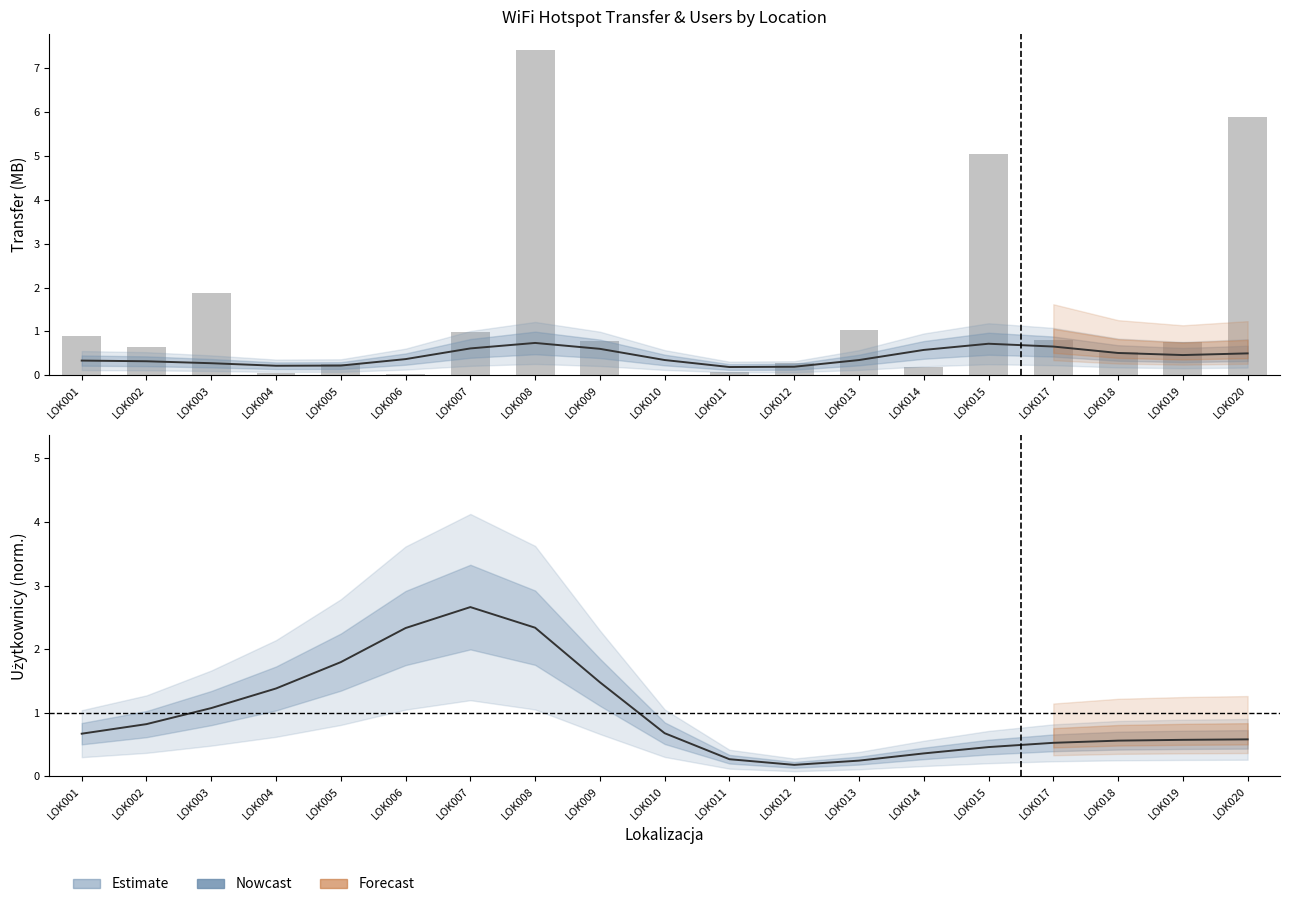

Reading right to left, transcribe all the data shown in this chart.

Transfer wychodzący: 0.5	0.5	0.5	0.7	0.7	0.6	0.3	0.2	0.2	0.3	0.6	0.7	0.6	0.4	0.2	0.2	0.3	0.3	0.3
Transfer przychodzący: 5.9	0.8	0.5	0.8	5.0	0.2	1.0	0.3	0.1	0.0	0.8	7.4	1.0	0.0	0.3	0.0	1.9	0.7	0.9
Użytkownicy hot-spot'a (norm.): 0.6	0.6	0.6	0.5	0.5	0.4	0.2	0.2	0.3	0.7	1.5	2.3	2.7	2.3	1.8	1.4	1.1	0.8	0.7